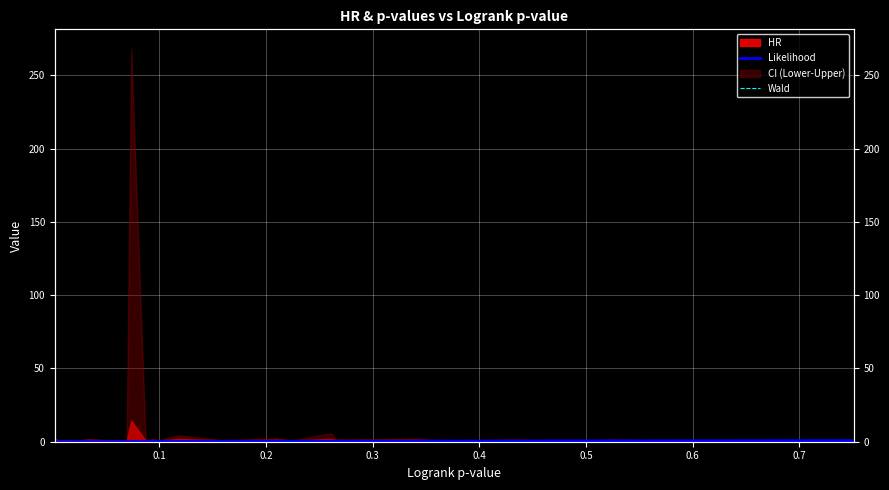

What is the difference between the maximum and minimum values in the Wald series?

0.7